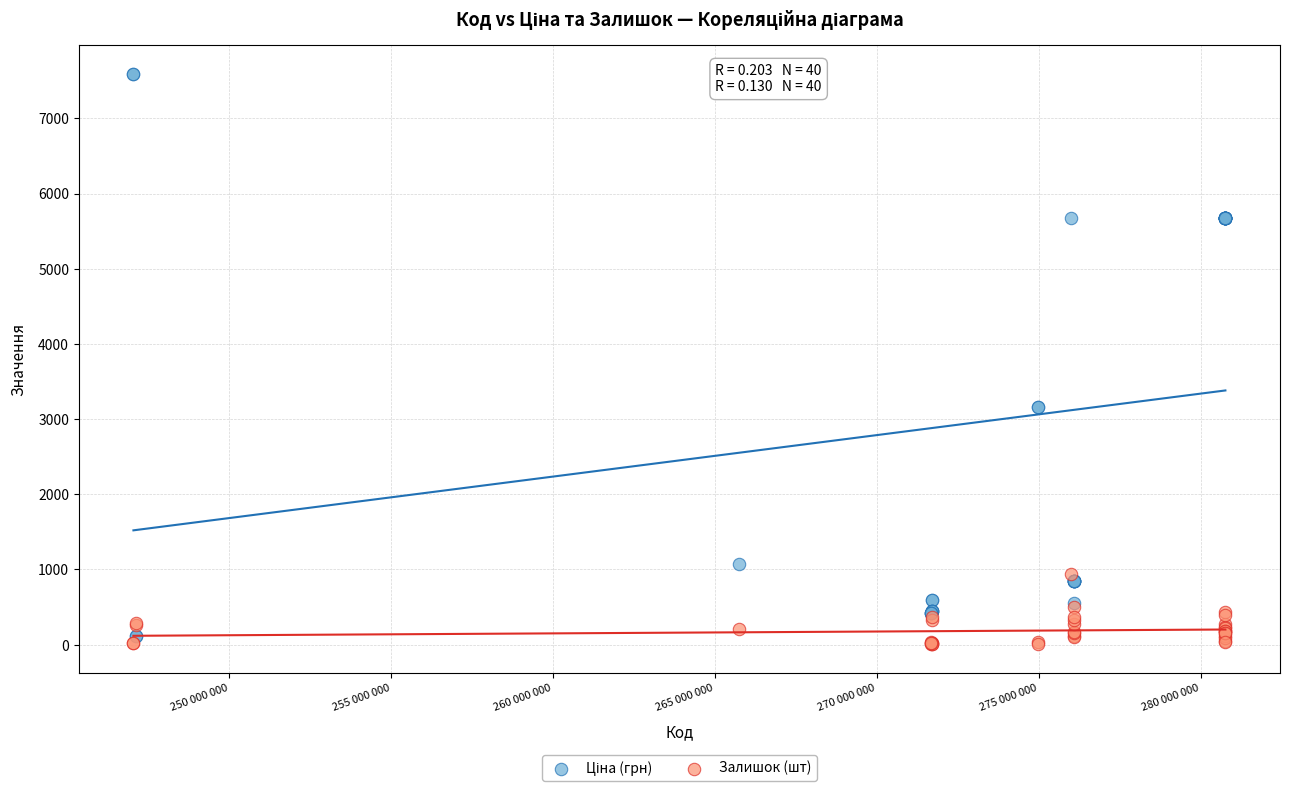

What is the X range (max minus min) for the scatter plot?

33709859.0